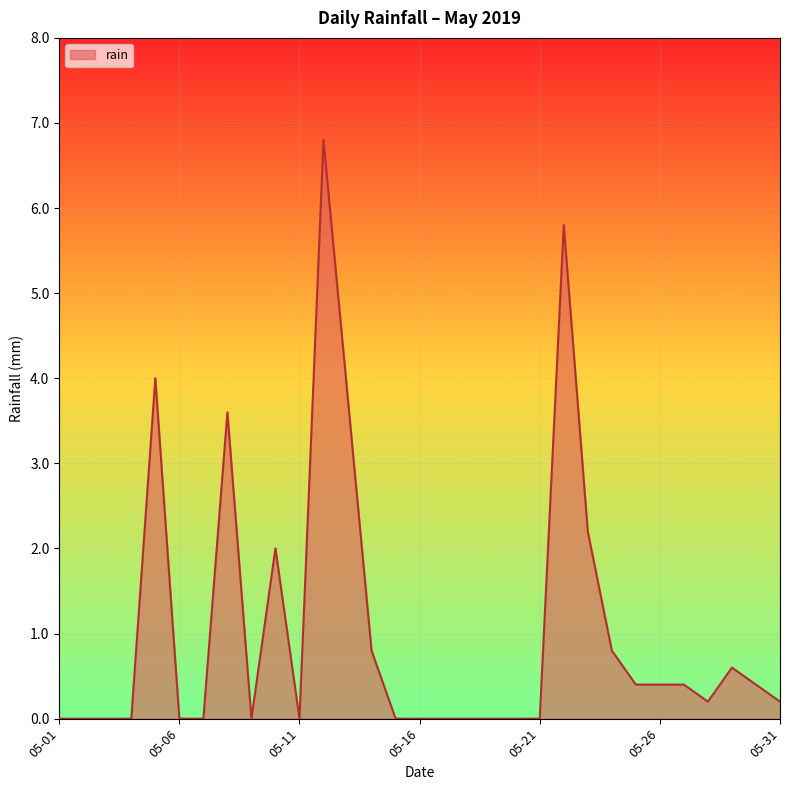

What is the greatest value displayed?

6.8